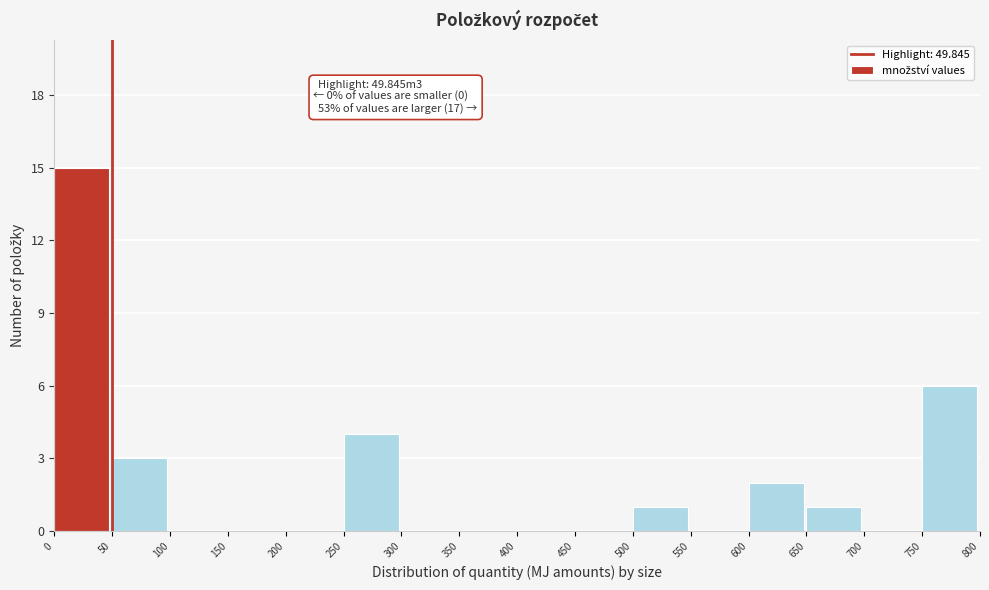

Over which range of the x-axis is the bar tallest?

0 to 50